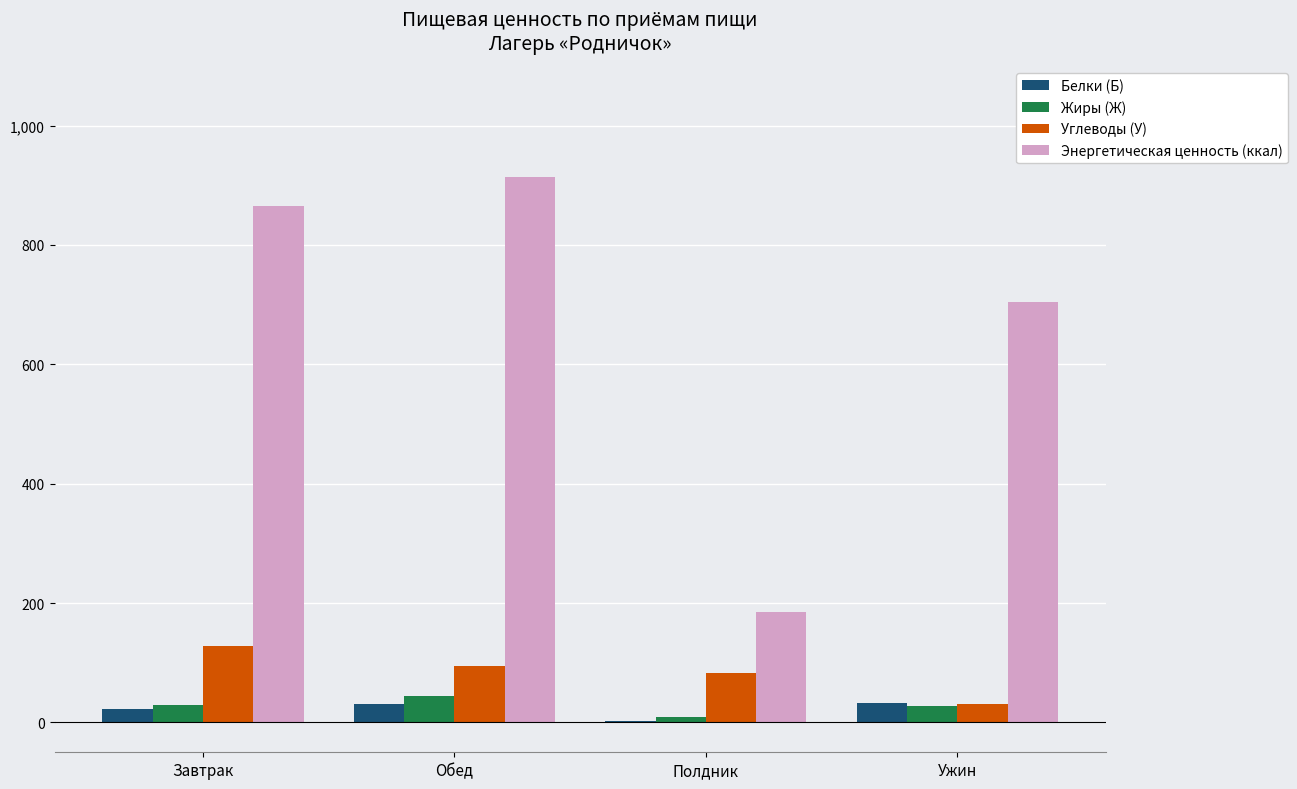

The value of Энергетическая ценность (ккал) at Завтрак is 1542.1. True or false?

False